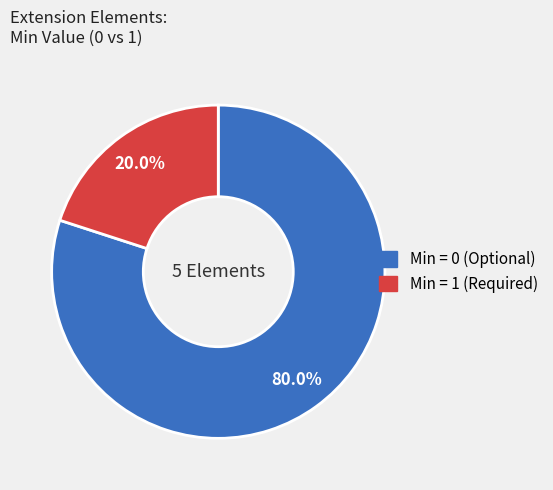

Is there any slice that represents more than half of the pie?

Yes